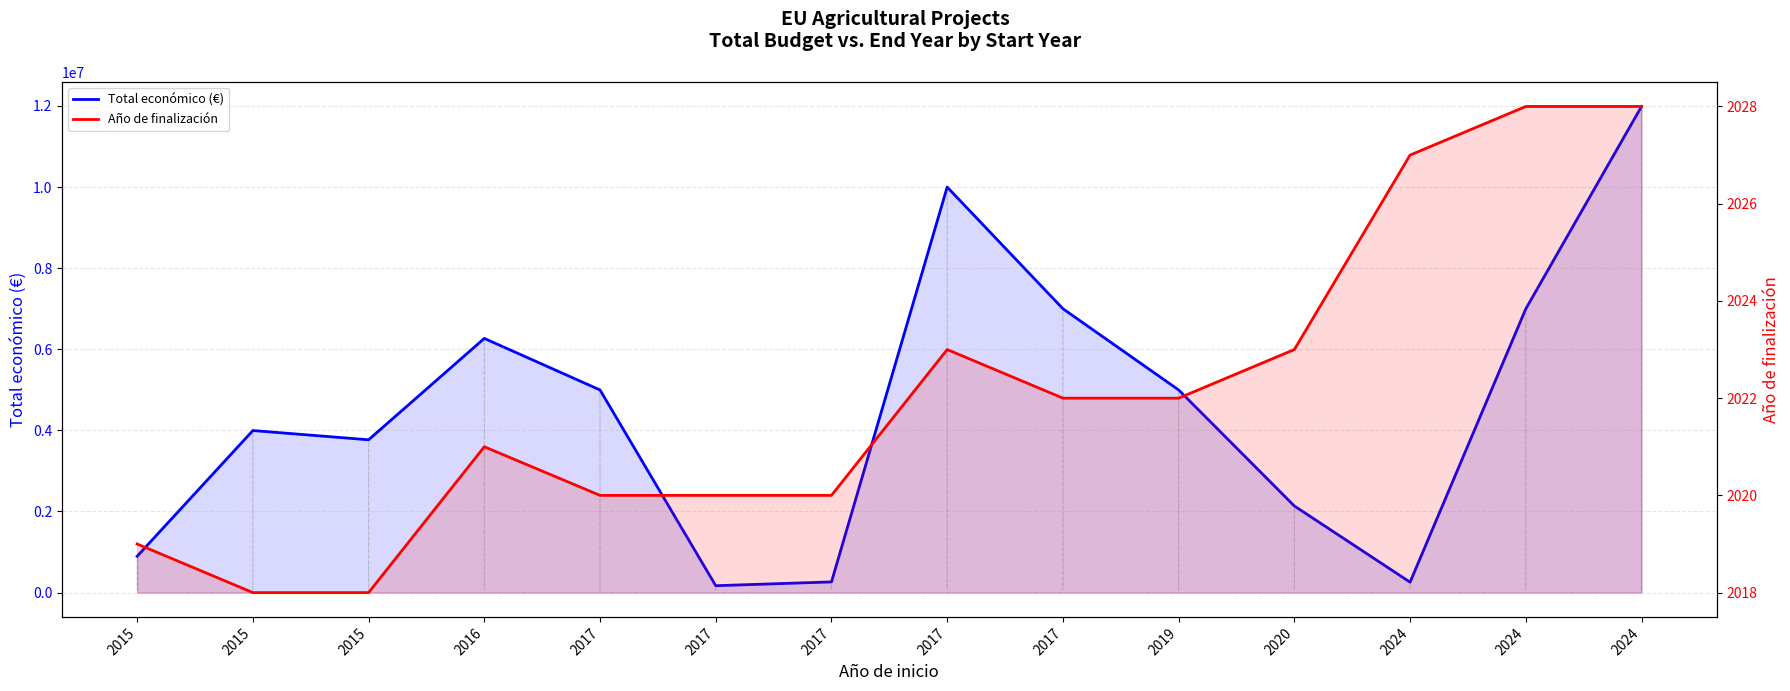

How many interior local peaks does the Total económico (€) series have?

3